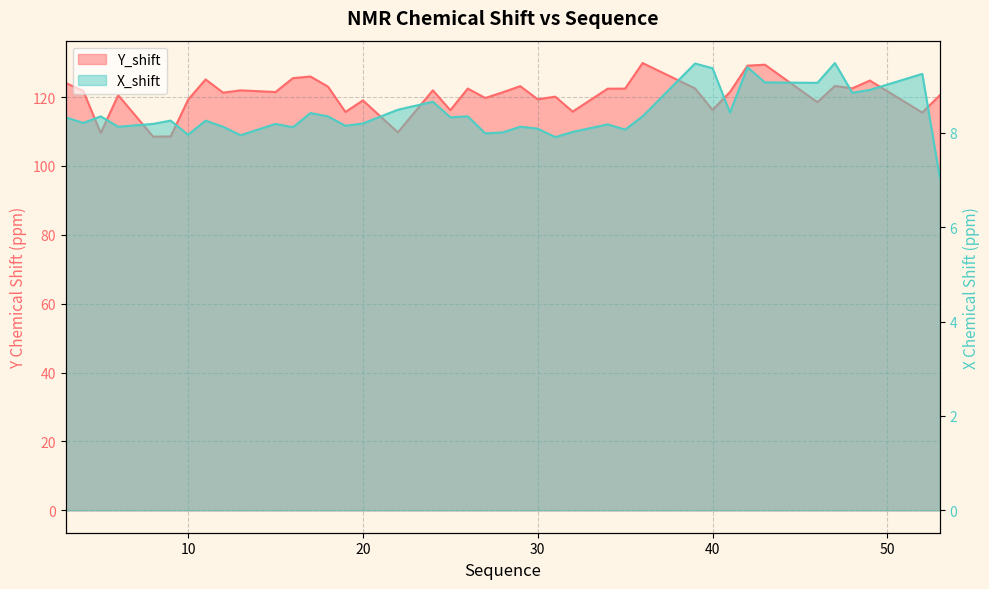

Does the chart have visible grid lines?

Yes